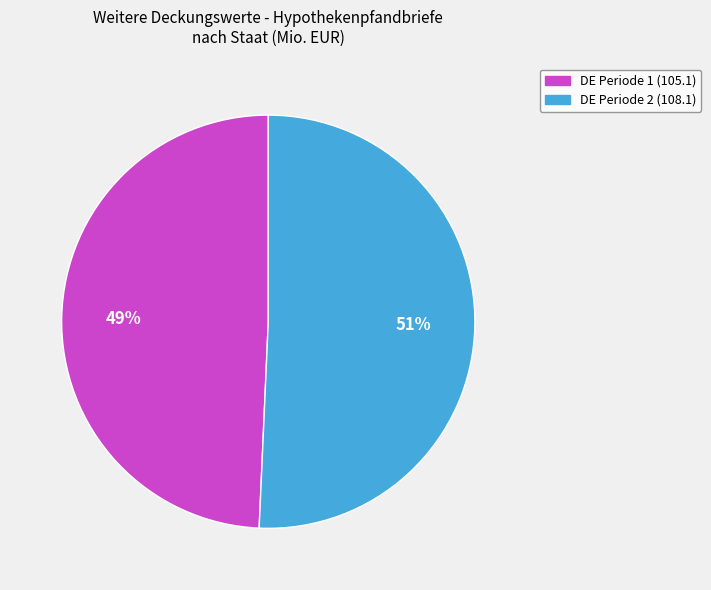

Count the number of slices in the pie.

2